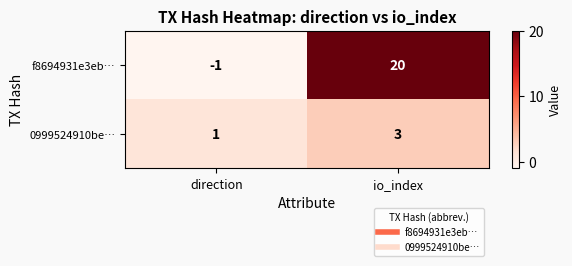

Rank the series by their average value, from lowest to highest.

0999524910be…, f8694931e3eb…